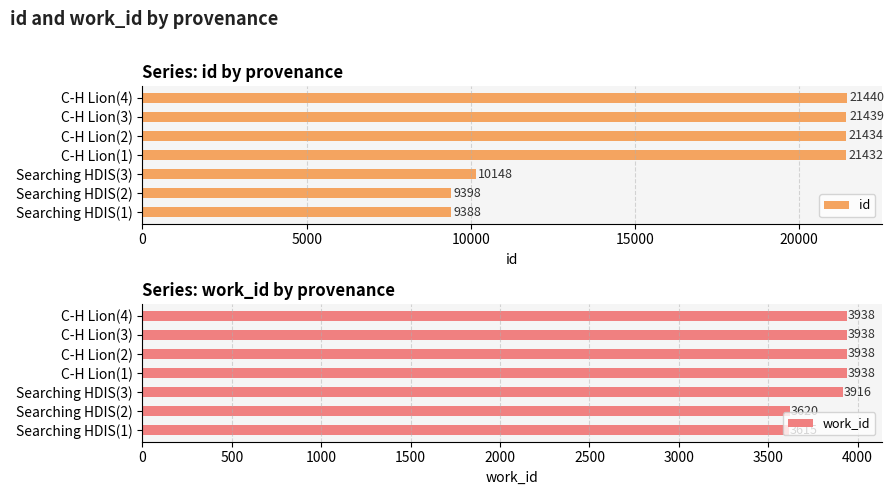

Count the number of data series in this chart.

2